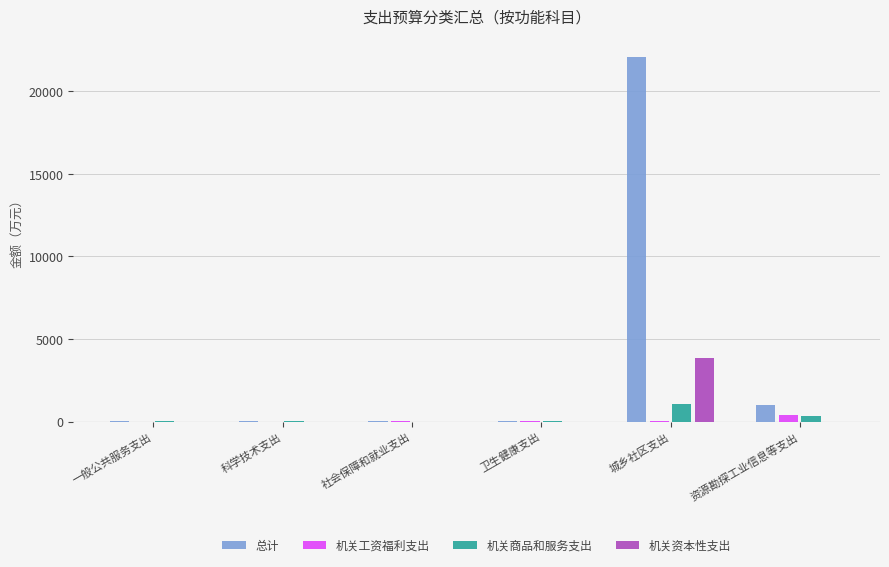

Which series has the widest spread of values?

总计